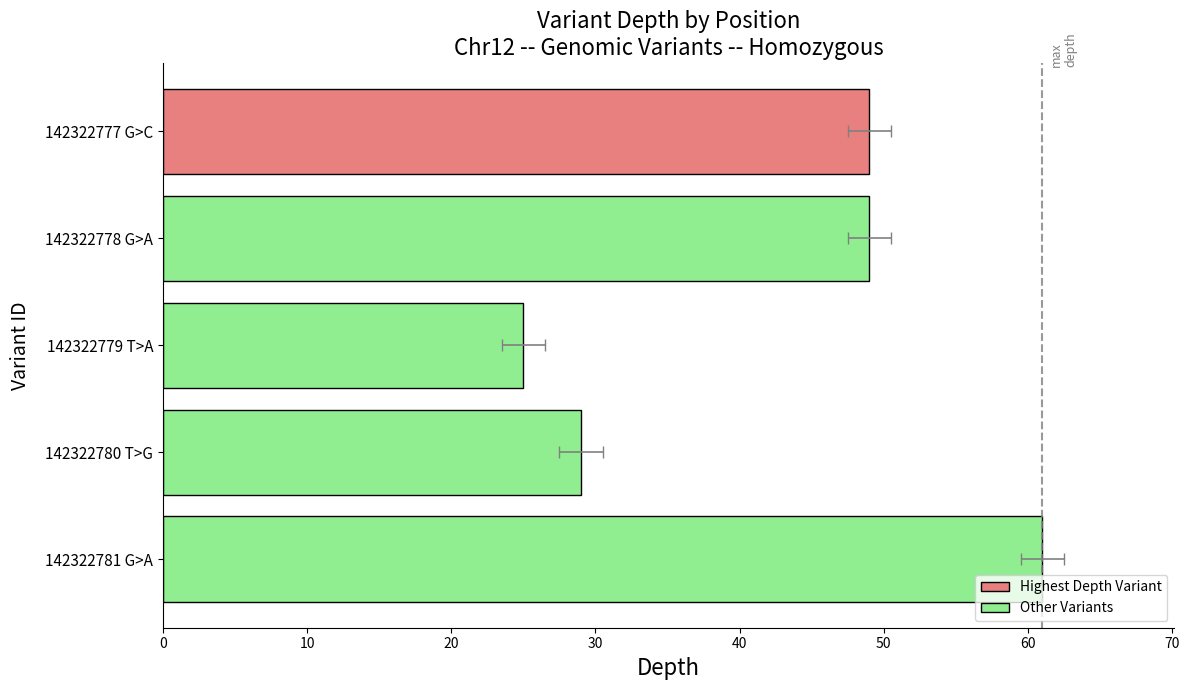

Are the bars grouped side by side (vs. stacked)?

No